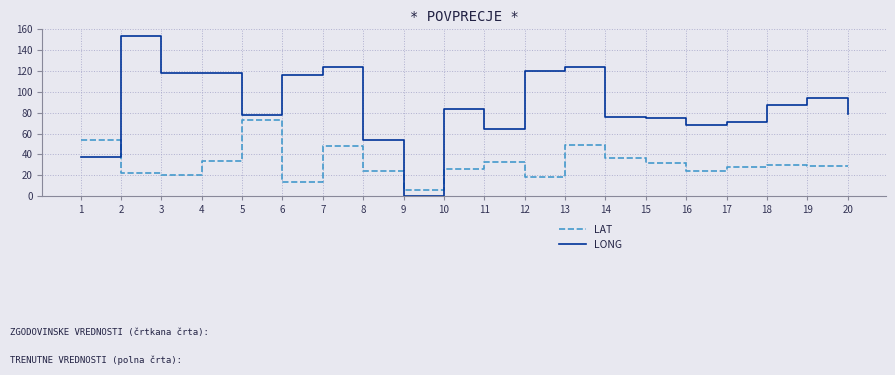

What is the difference between the maximum and minimum values in the LONG series?

154.0